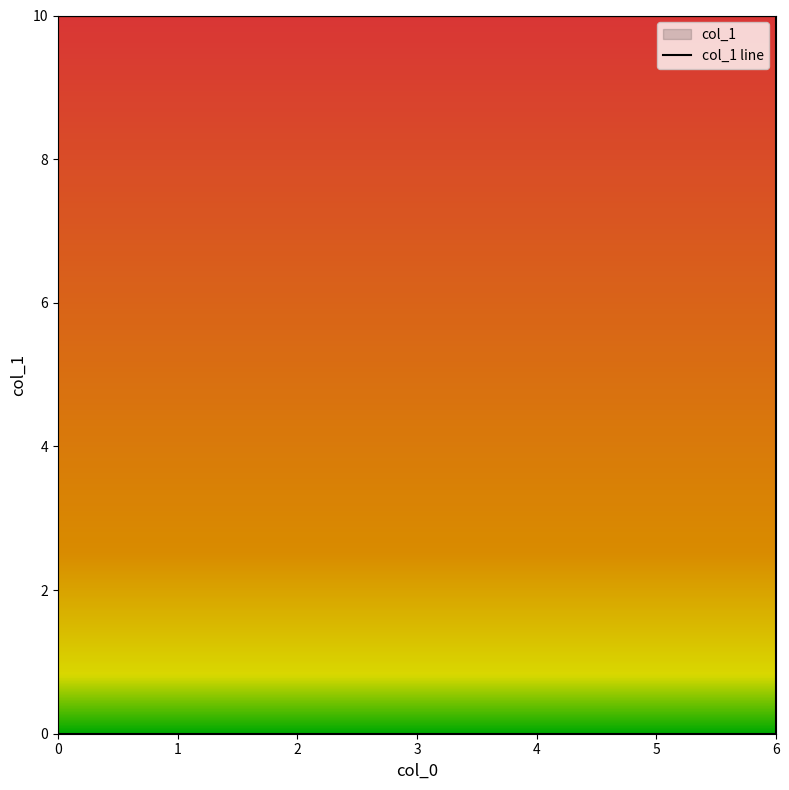

Which has a higher value, 3 or 2?

3